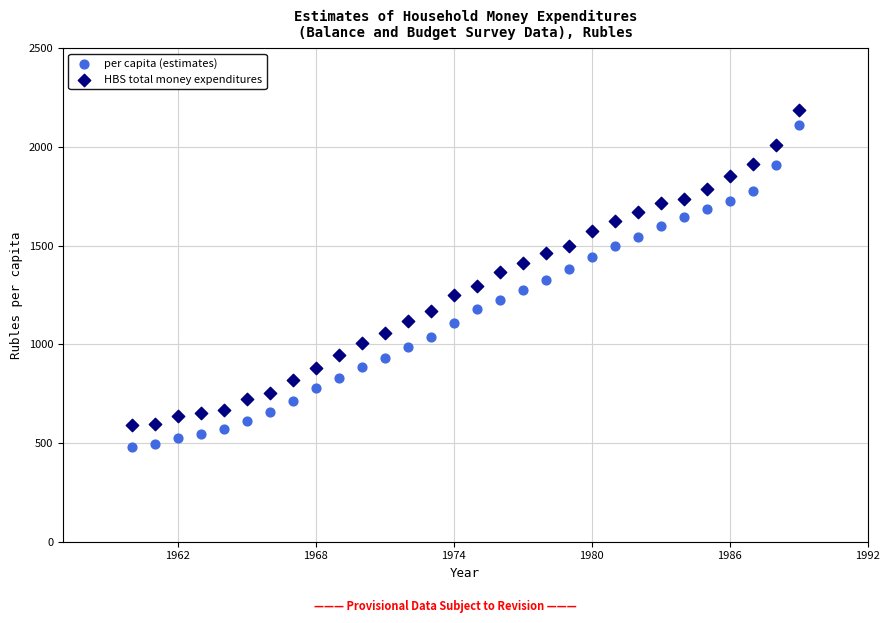

What is the X range (max minus min) for the scatter plot?

29.0